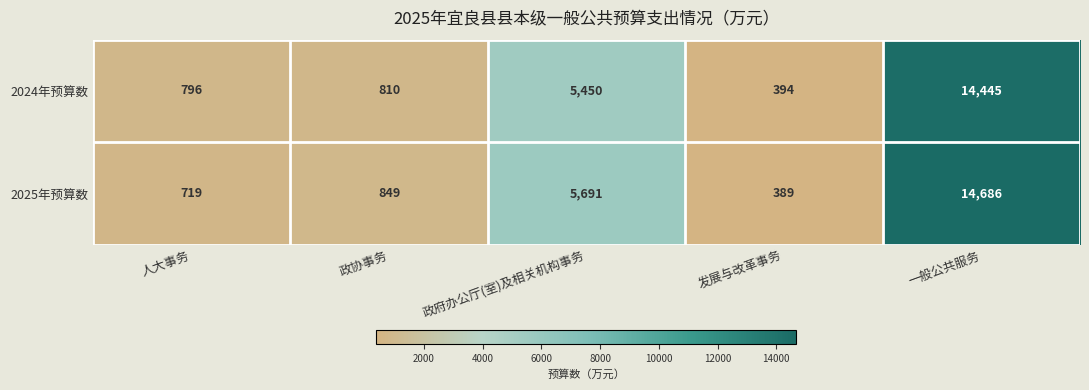

Which series has the largest range (max minus min)?

2025年预算数